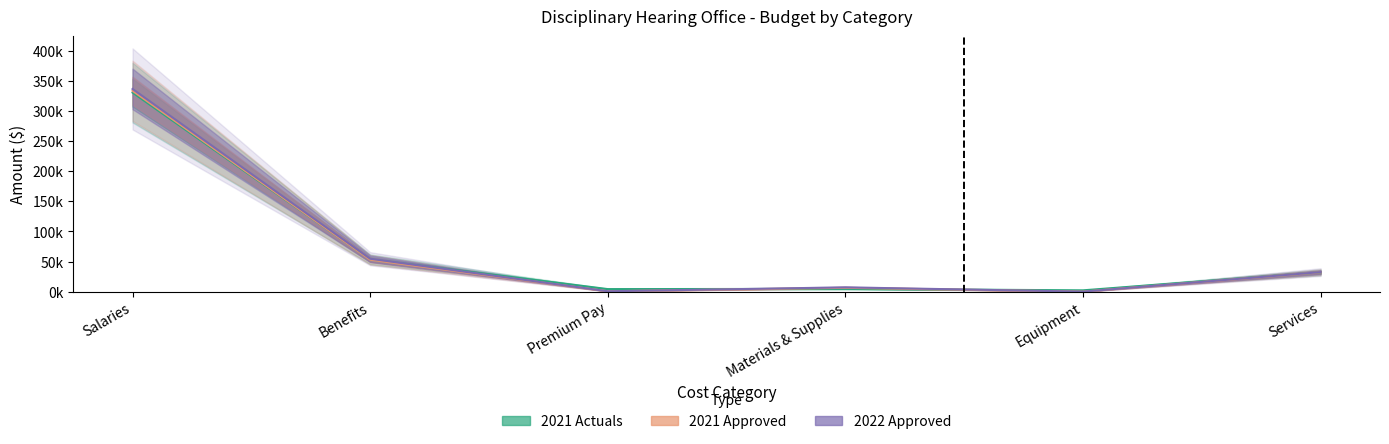

What is the label of the 4th point from the right?

Premium Pay